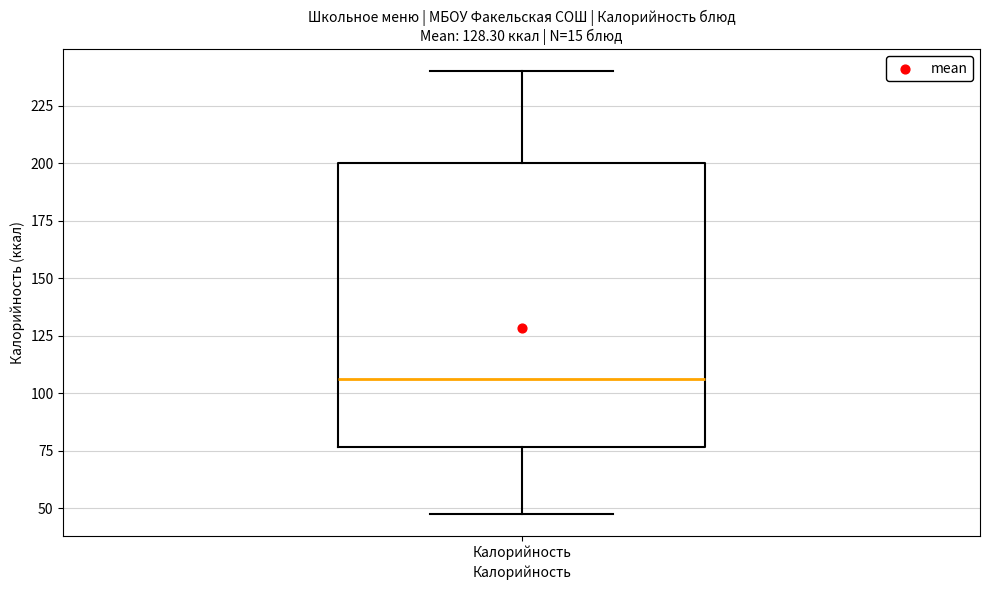

Where is the lower edge of the box for Калорийность on the y-axis? The values are not printed on the chart, so give them approximately, as read against the axis.

75